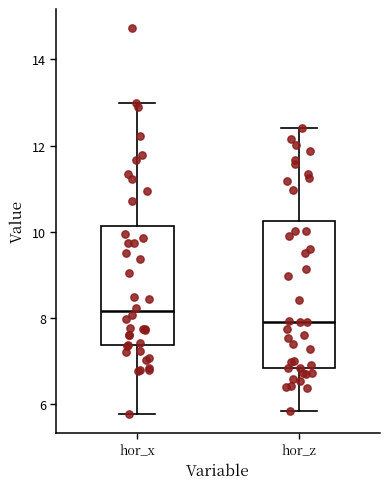

Reading left to right, read every box against the y-axis: the position of its median line, the range the box covers, and the ends of its whiskers. The values are not printed on the chart, so give them approximately, as read against the axis.

hor_x: median 8.2, box 7.4 to 10.2, whiskers 5.8 to 13.0
hor_z: median 8.0, box 6.8 to 10.2, whiskers 5.8 to 12.4